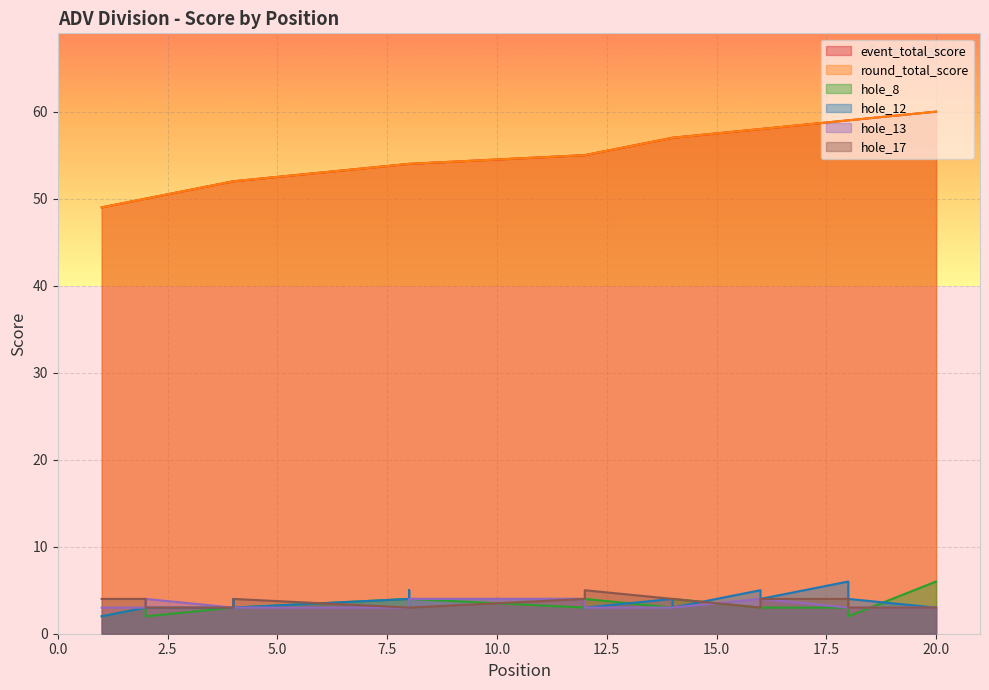

What is the spread (max minus min) of values at 12?

52